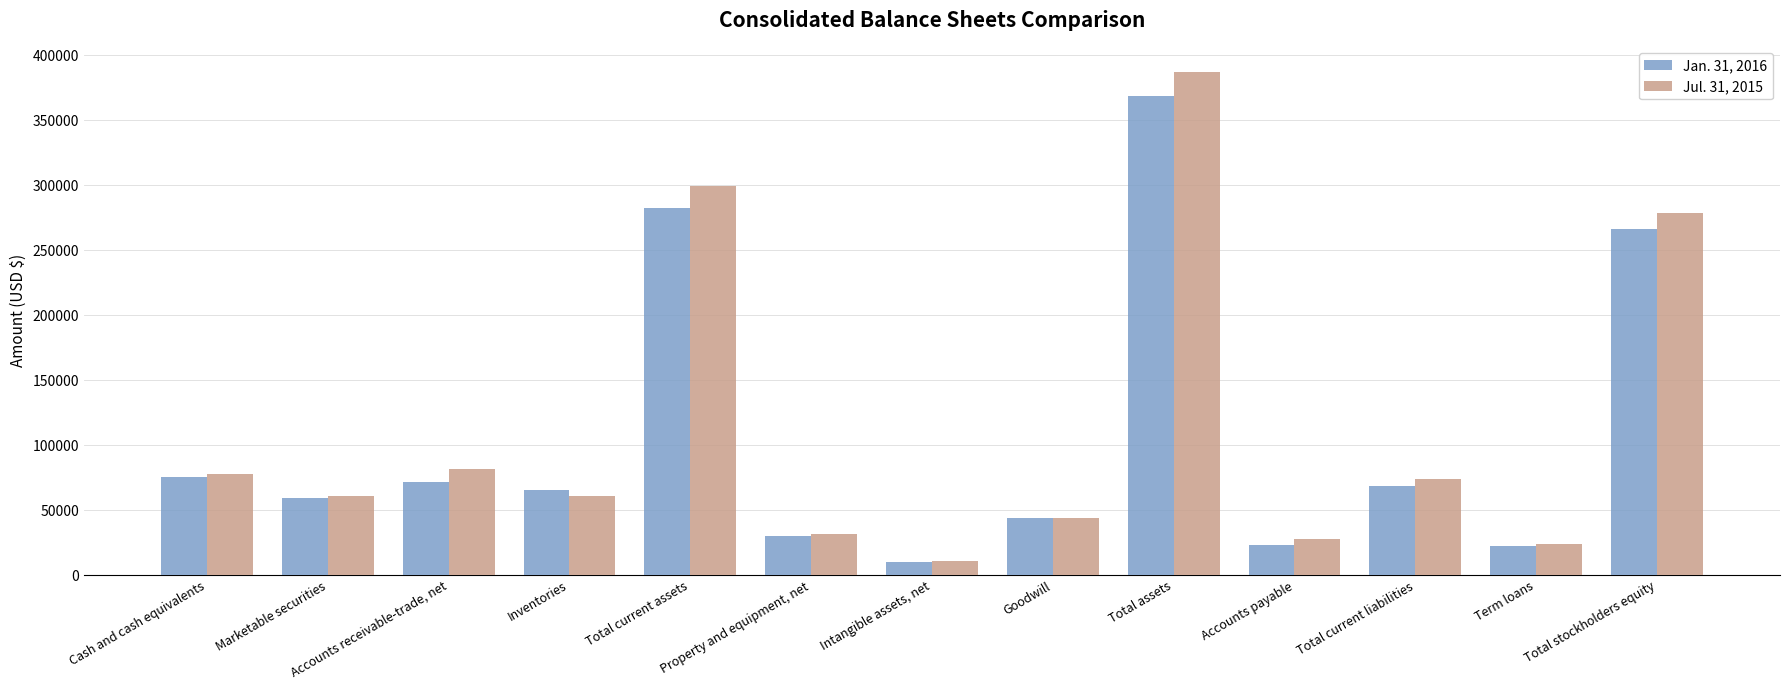

At how many categories does at least one series exceed 375840?

1